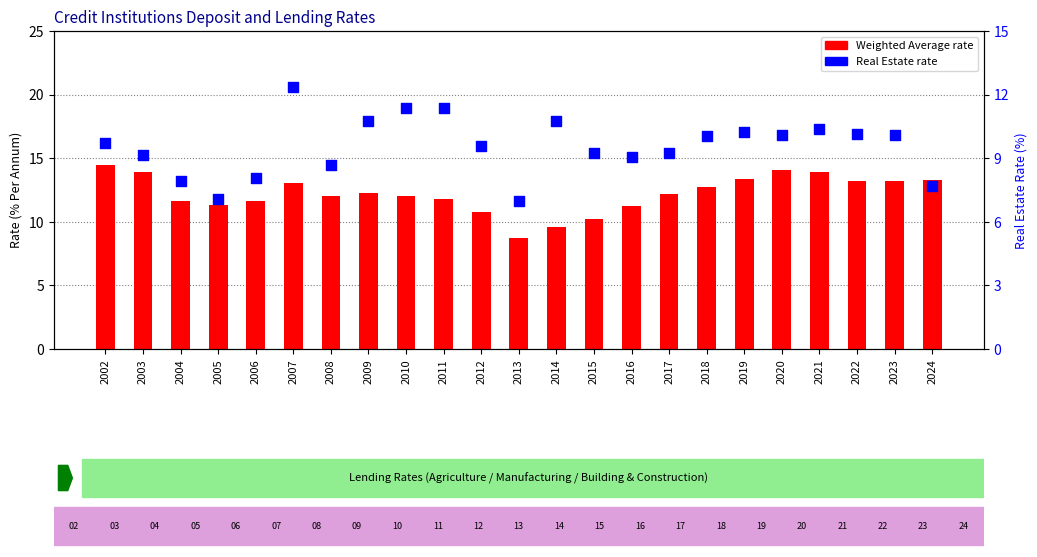

At how many categories does at least one series exceed 7?

23